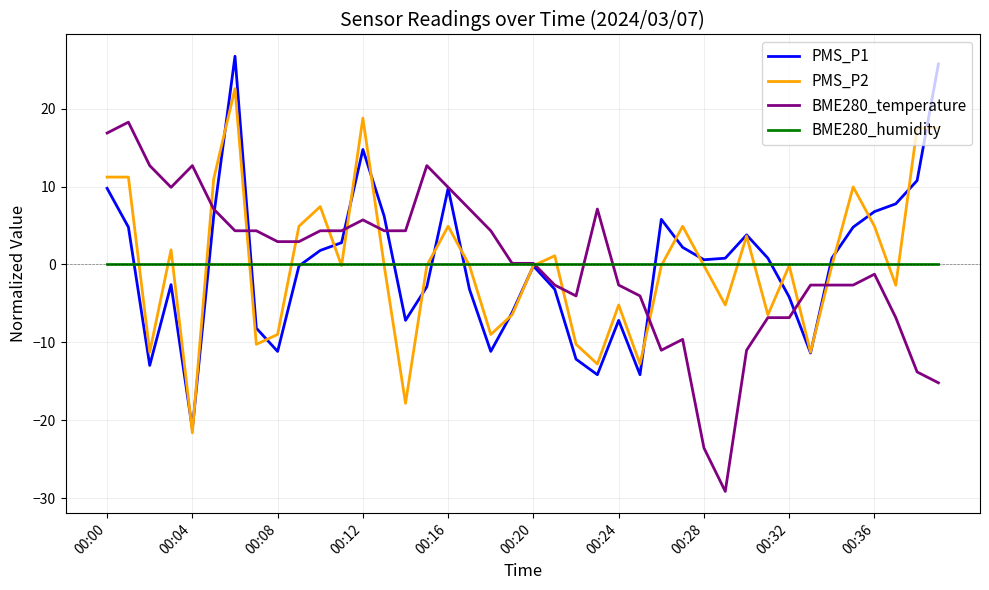

Rank the series by their maximum value, from highest to lowest.

PMS_P1, PMS_P2, BME280_temperature, BME280_humidity